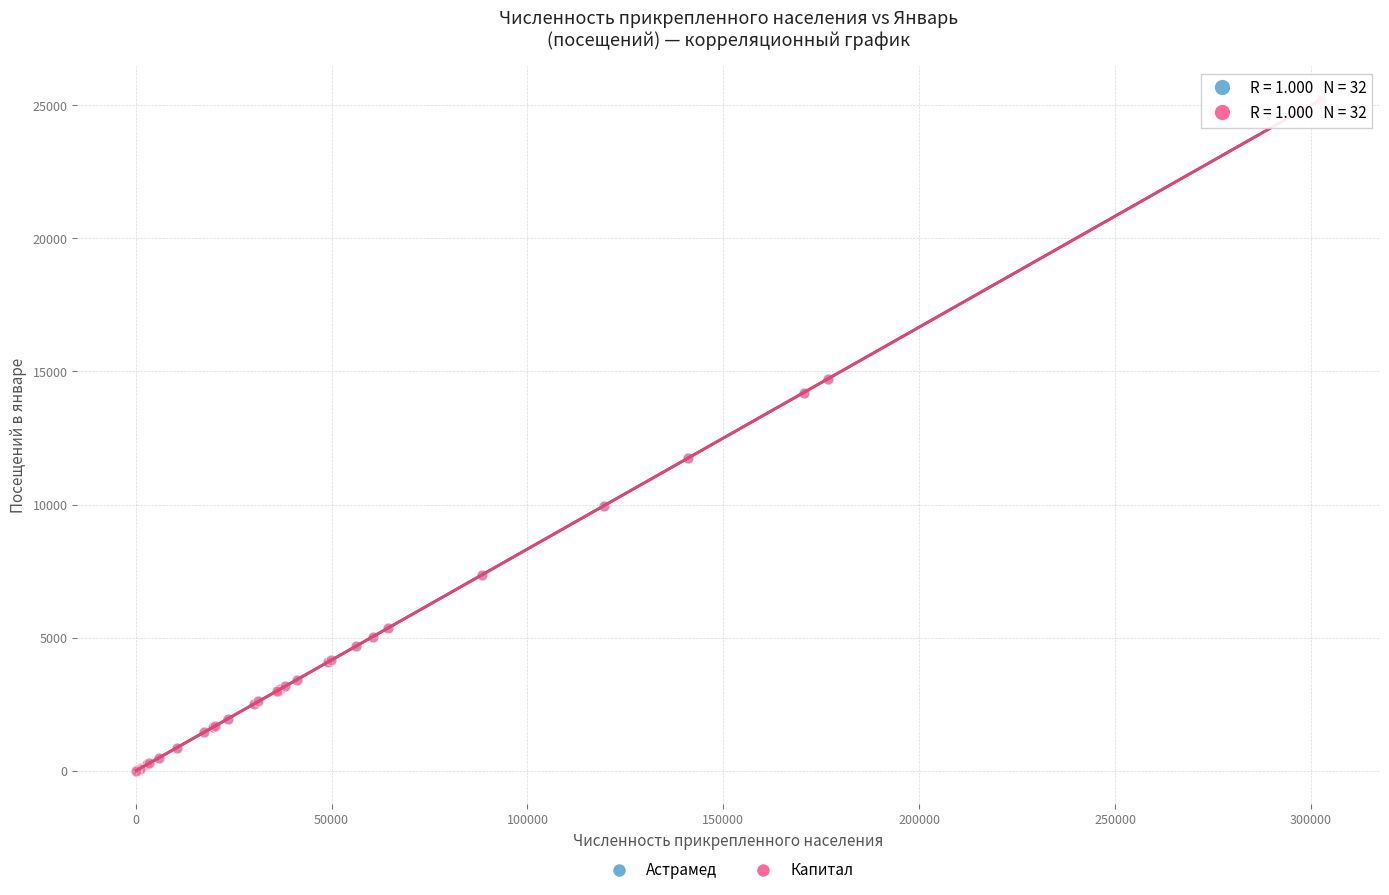

What are all the series names shown in the legend?

Астрамед, Капитал